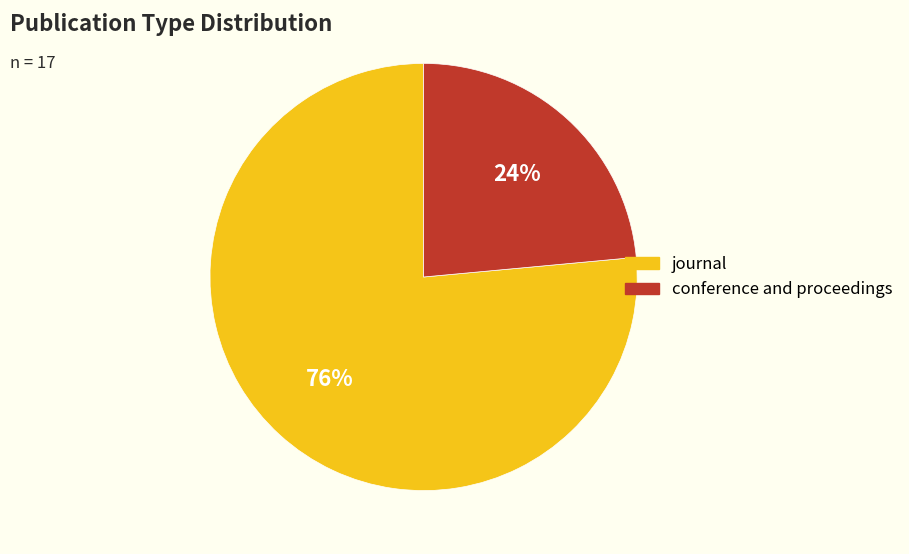

Is it true that conference and proceedings is 24% of the pie?

True